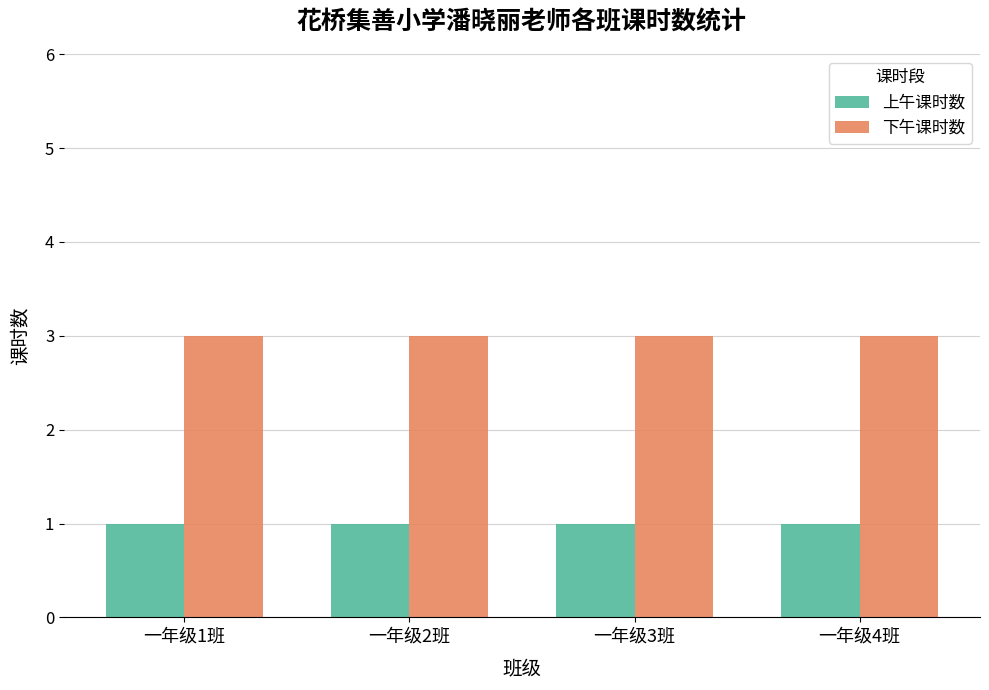

Reading left to right, what are all the values shown in this chart?

上午课时数: 1	1	1	1
下午课时数: 3	3	3	3